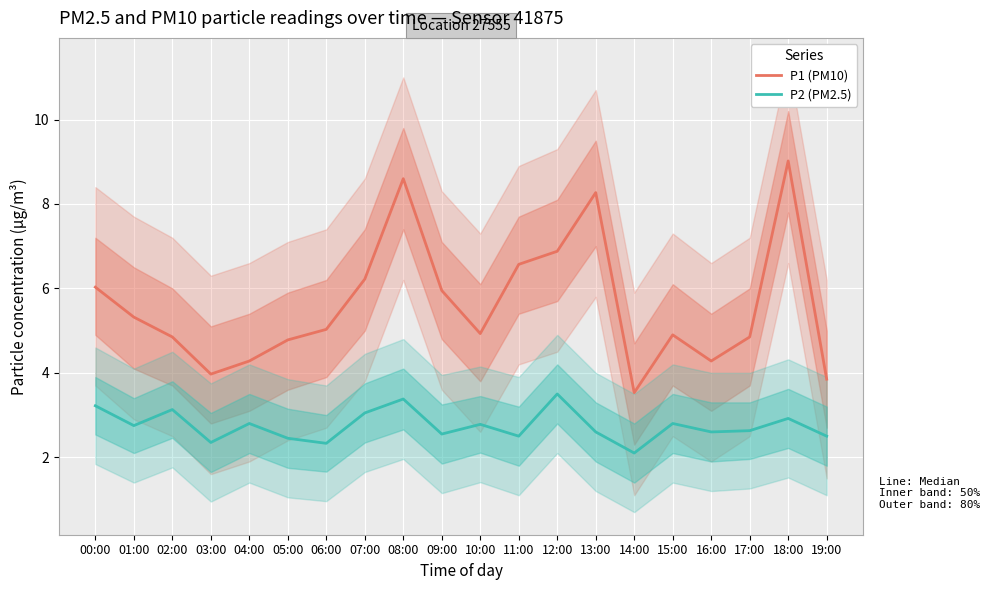

True or false: P2 (PM2.5) and P1 (PM10) cross at least once.

False